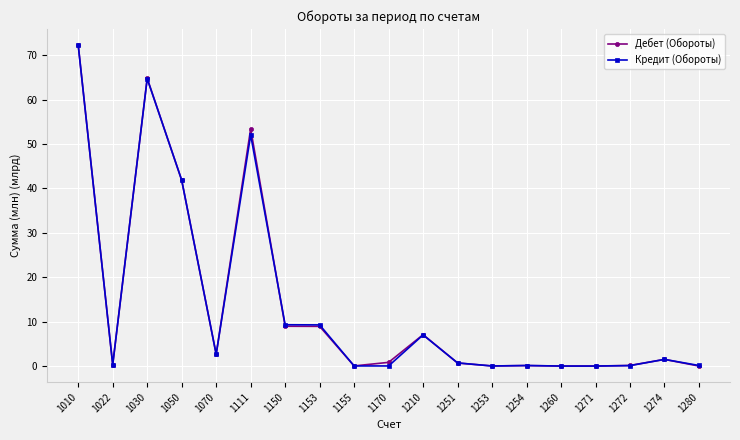

At which label does Дебет (Обороты) reach its peak?

1010